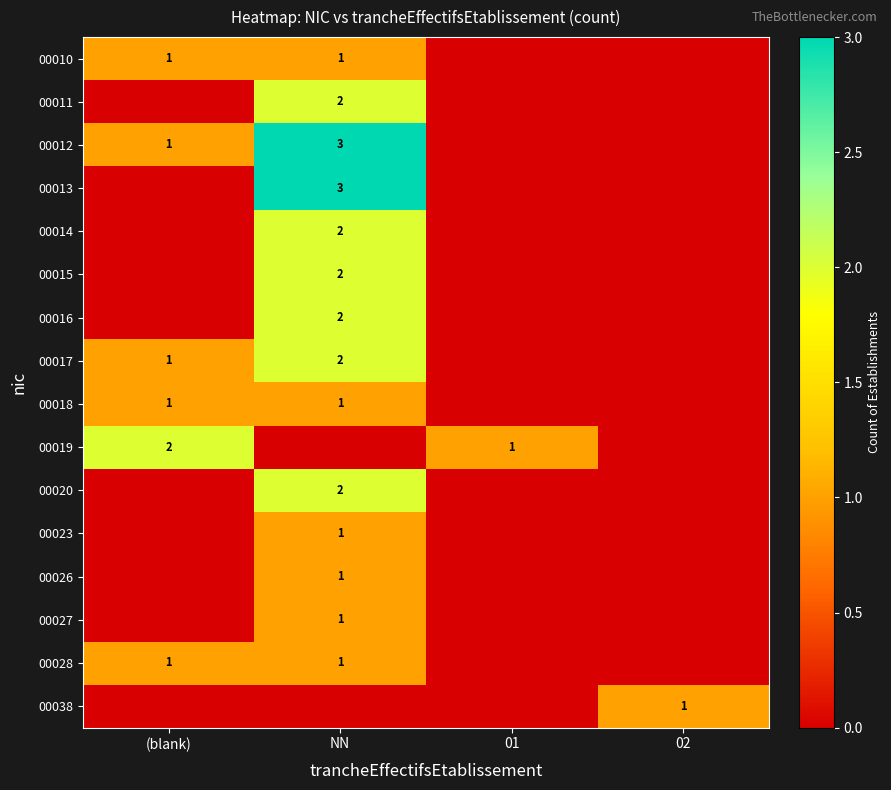

The 00011 series shows 1 at NN. True or false?

False